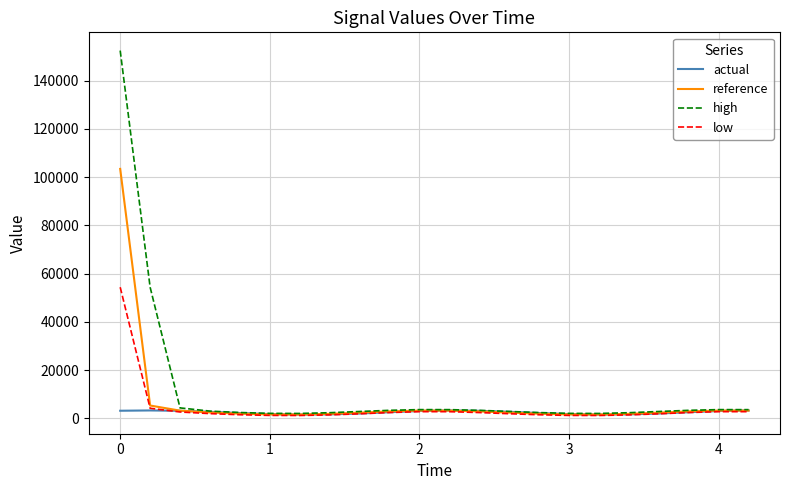

Which series ends up on top after the final intersection of reference and actual?

actual